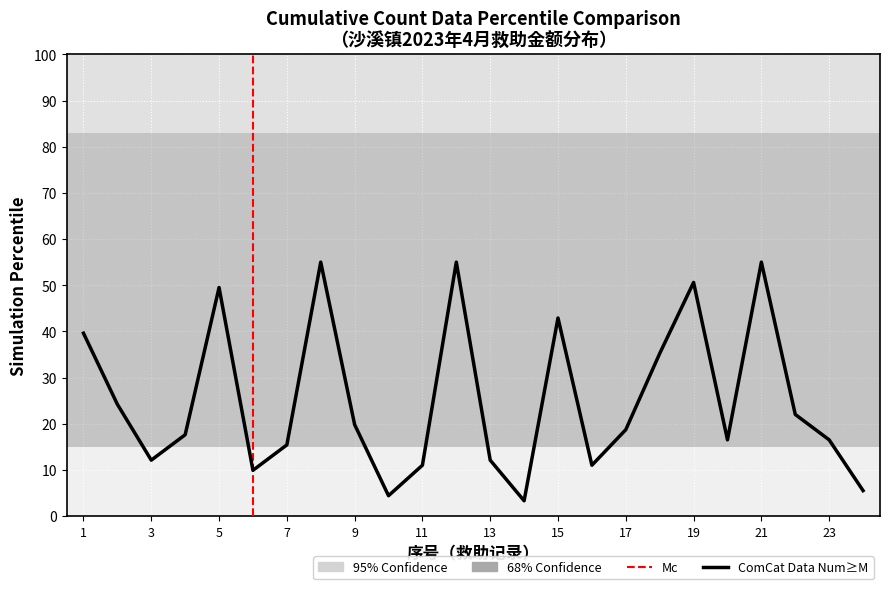

Reading left to right, list all the values displayed in this chart.

39.6	24.2	12.1	17.6	49.5	9.9	15.4	55.0	19.8	4.4	11.0	55.0	12.1	3.3	42.9	11.0	18.7	35.2	50.6	16.5	55.0	22.0	16.5	5.5